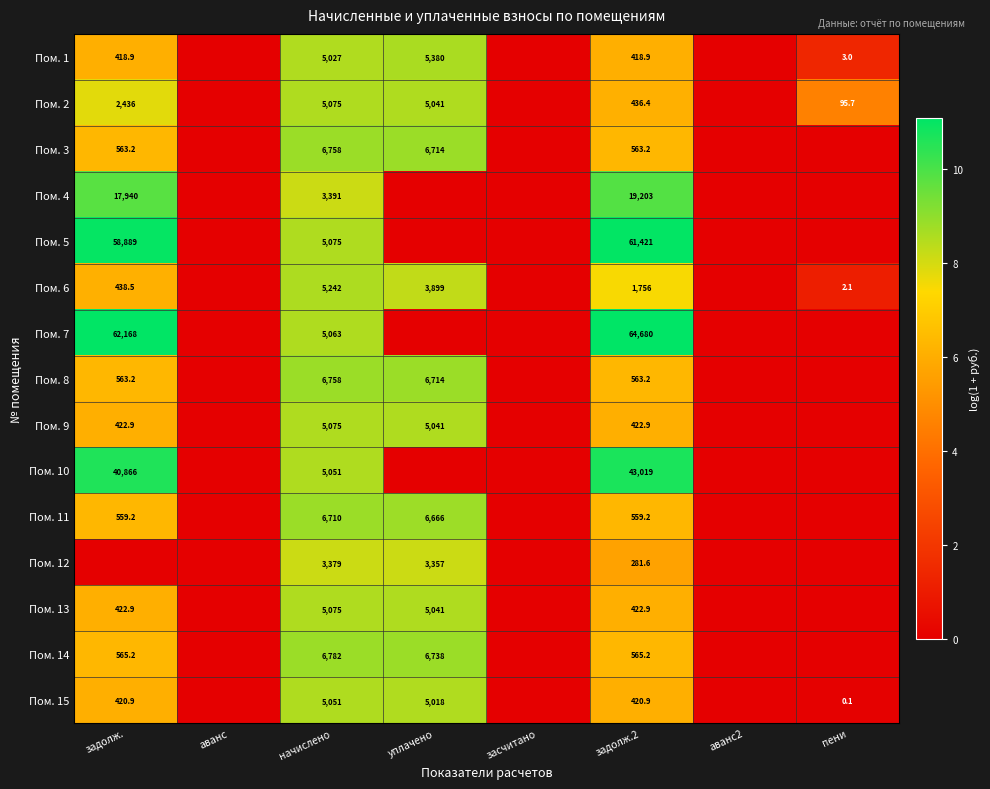

Count the number of data series in this chart.

15